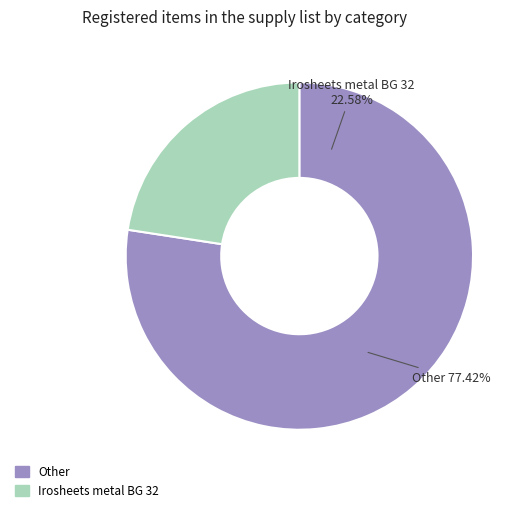

Is it true that Polyane film is 1% of the pie?

False